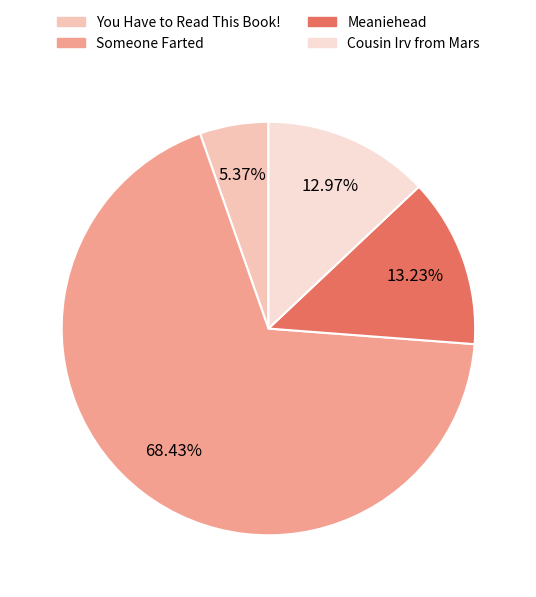

How many segments does this pie chart have?

4